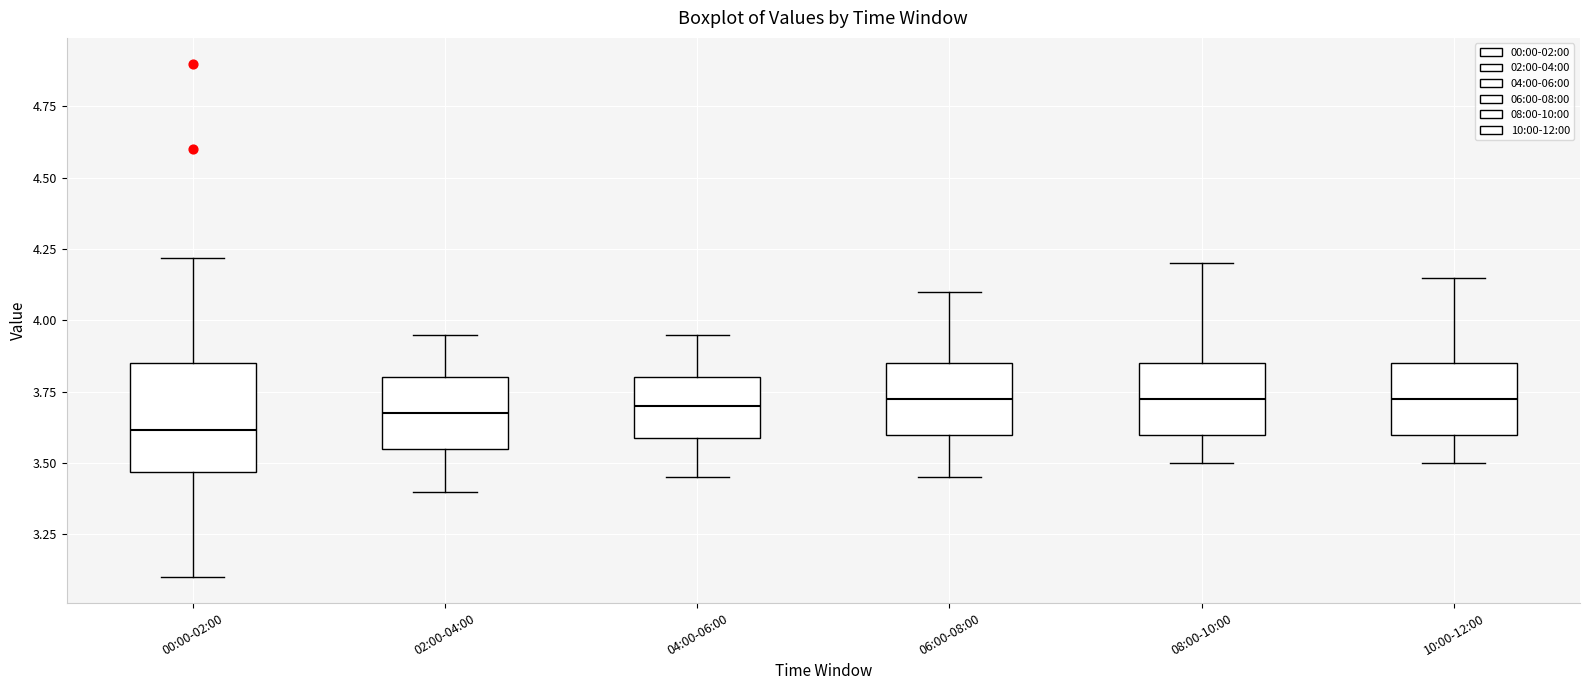

Reading left to right, read every box against the y-axis: the position of its median line, the range the box covers, and the ends of its whiskers. The values are not printed on the chart, so give them approximately, as read against the axis.

00:00-02:00: median 3.60, box 3.45 to 3.85, whiskers 3.10 to 4.20
02:00-04:00: median 3.70, box 3.55 to 3.80, whiskers 3.40 to 3.95
04:00-06:00: median 3.70, box 3.60 to 3.80, whiskers 3.45 to 3.95
06:00-08:00: median 3.75, box 3.60 to 3.85, whiskers 3.45 to 4.10
08:00-10:00: median 3.75, box 3.60 to 3.85, whiskers 3.50 to 4.20
10:00-12:00: median 3.75, box 3.60 to 3.85, whiskers 3.50 to 4.15